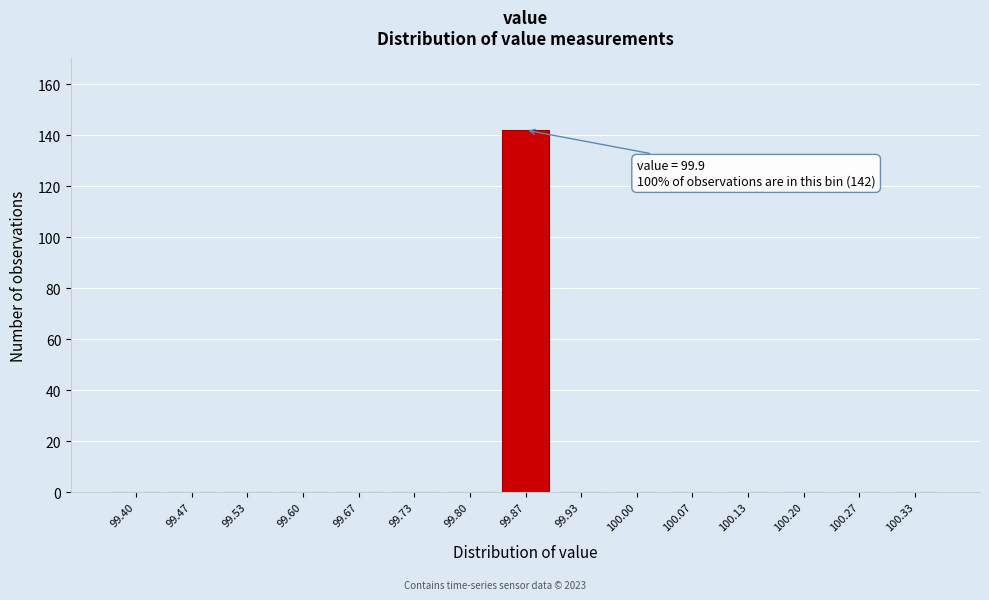

Reading left to right, transcribe all the data shown in this chart.

99.40=0	99.47=0	99.53=0	99.60=0	99.67=0	99.73=0	99.80=0	99.87=142	99.93=0	100.00=0	100.07=0	100.13=0	100.20=0	100.27=0	100.33=0